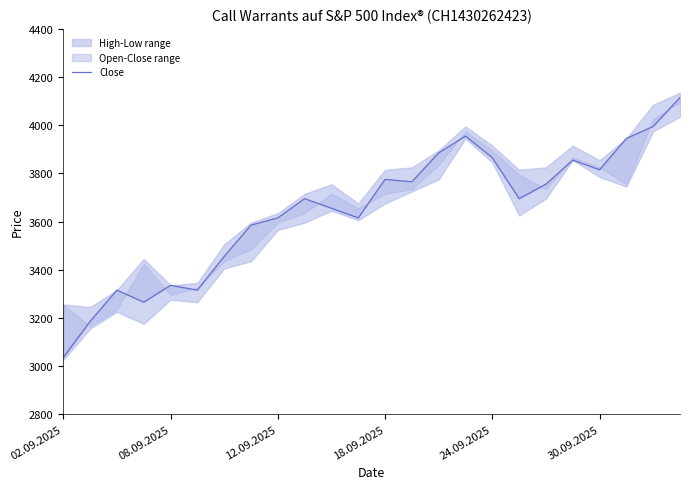

How many values are below 3695?

11